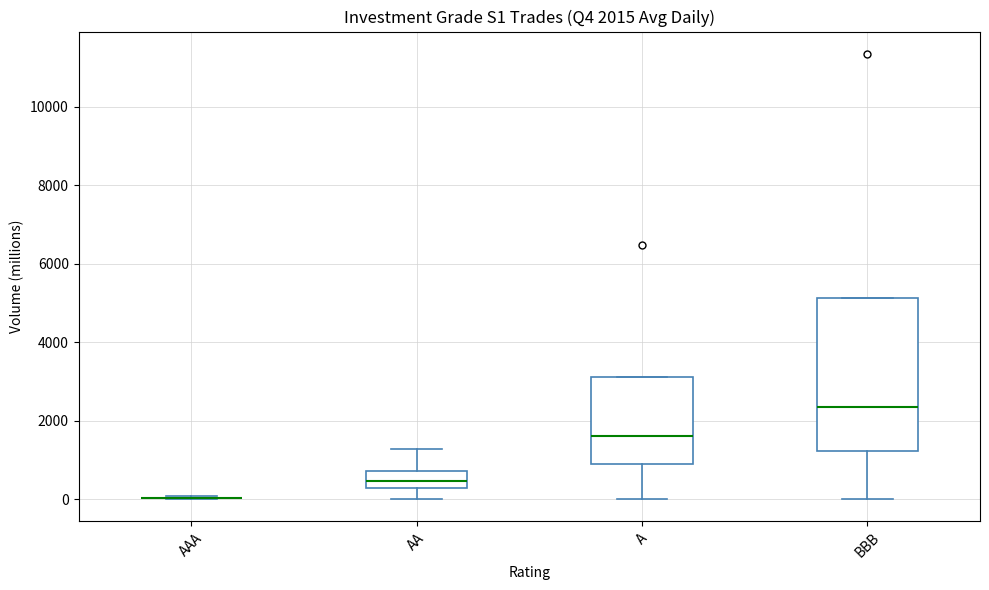

Comparing the boxes themselves (not the whiskers), which one is the tallest?

BBB